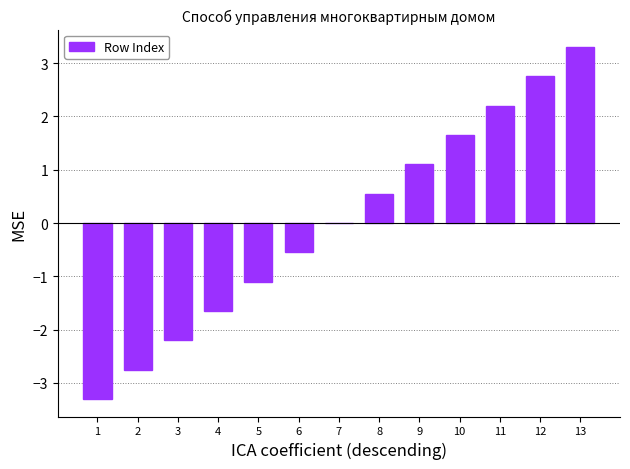

The value at 1 is -3.3. True or false?

True